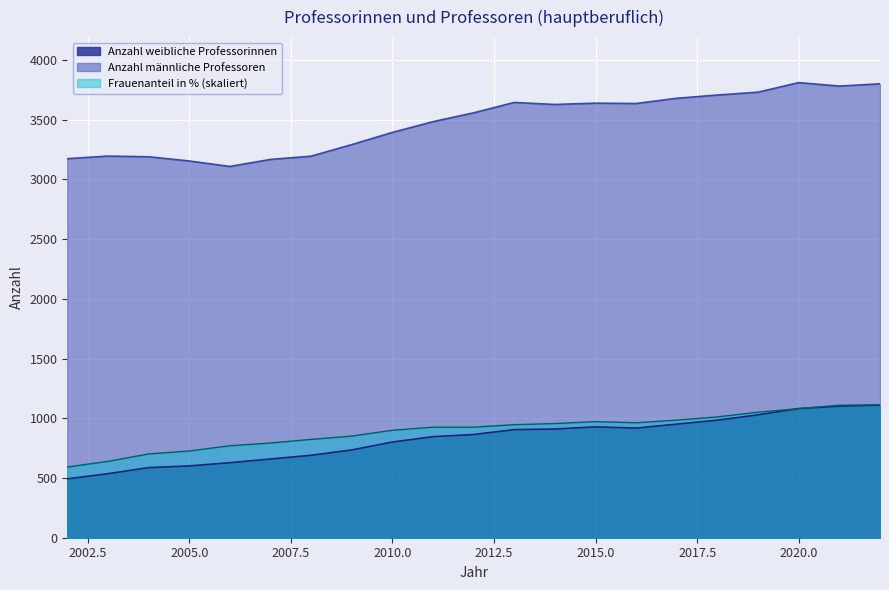

True or false: Anzahl weibliche Professorinnen has a value of 320.1 at 2005.0.

False